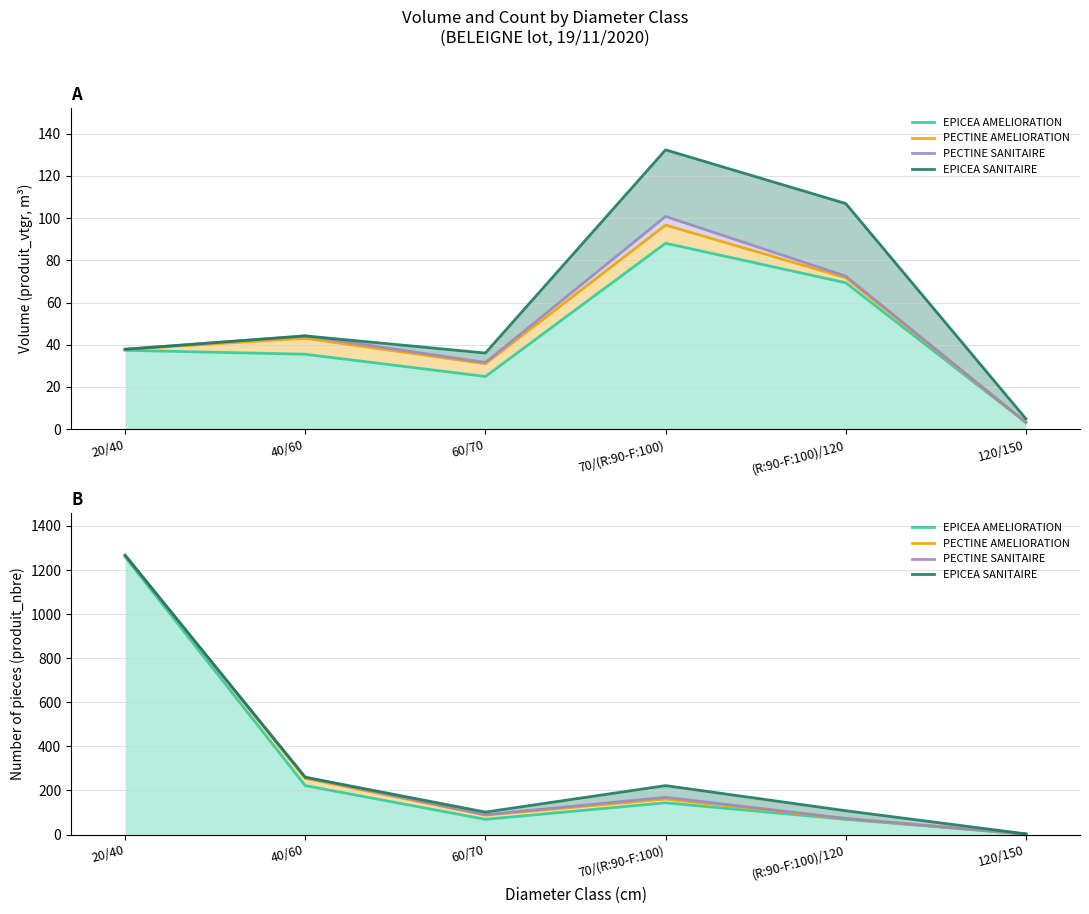

True or false: EPICEA AMELIORATION has more than 2 points higher than both neighbors.

False